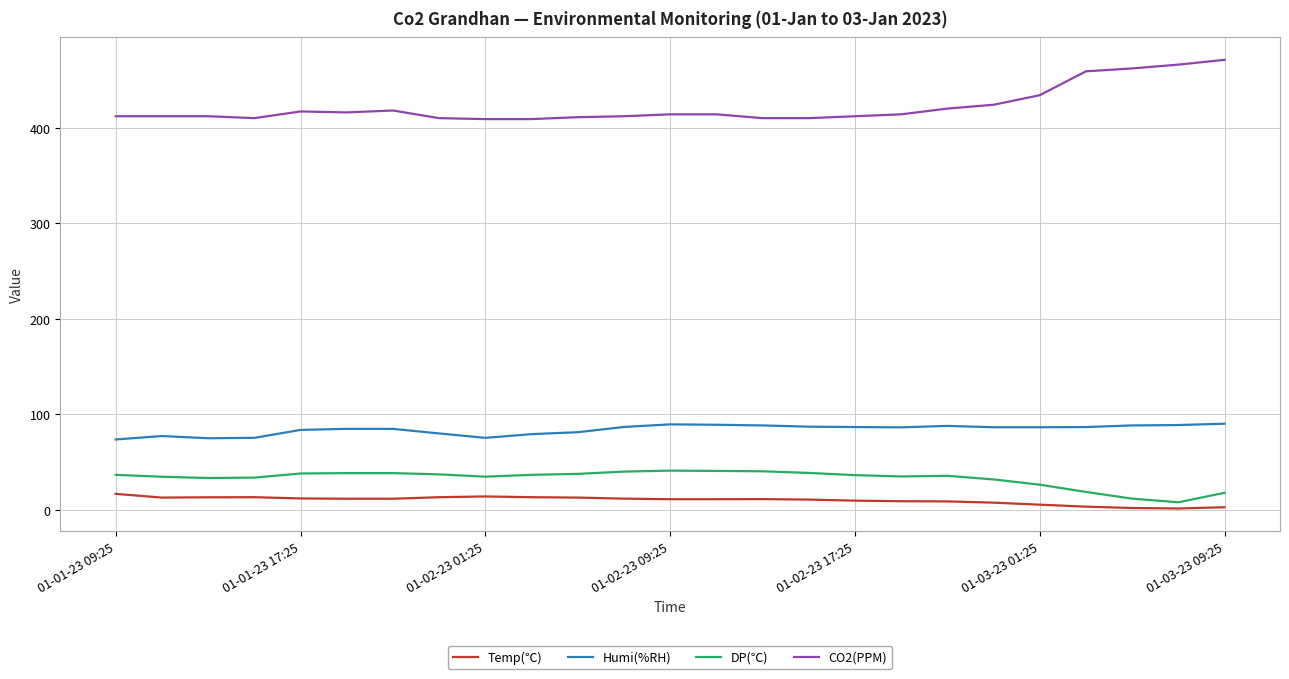

Which series has the largest total across all categories?

CO2(PPM)